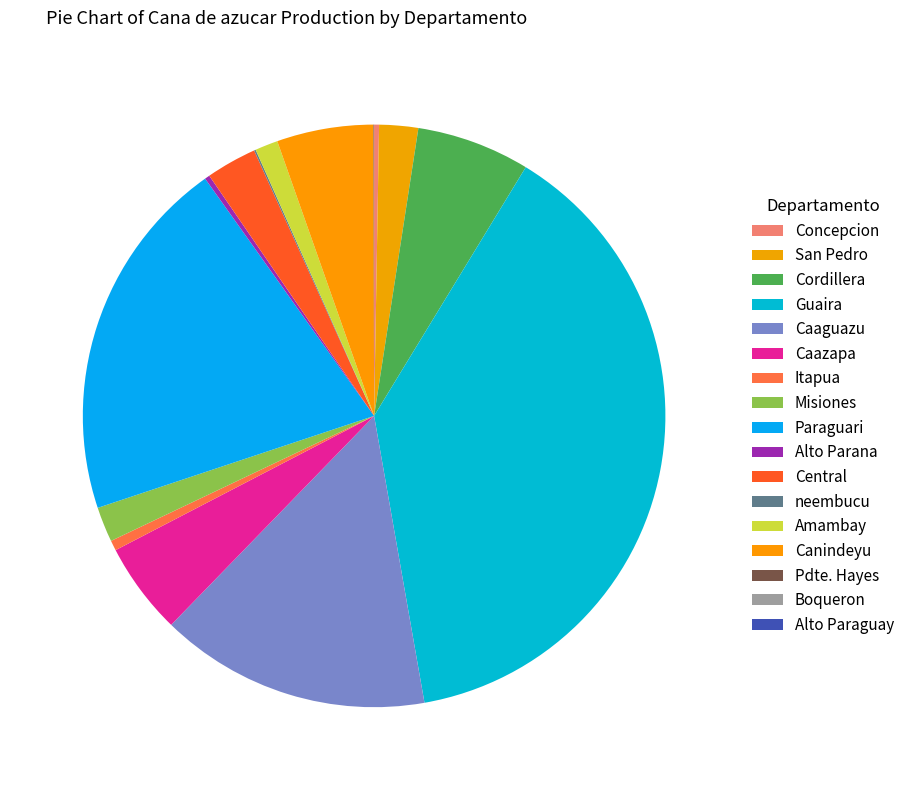

Does any single category account for the majority?

No